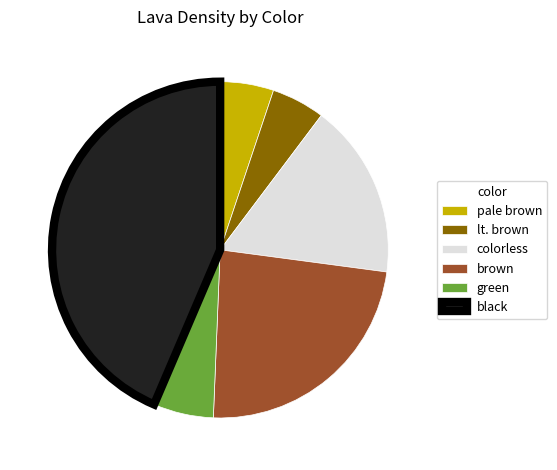

Is there a majority slice in this chart?

No